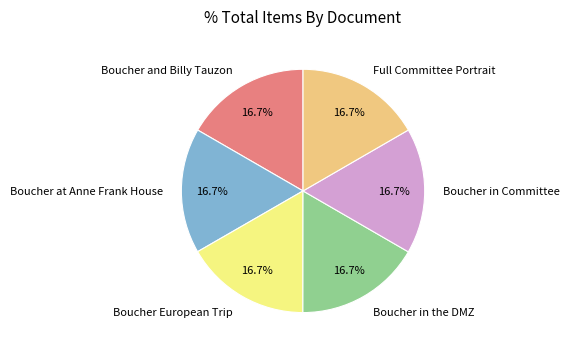

Does Boucher in Committee represent more than half of the total?

No